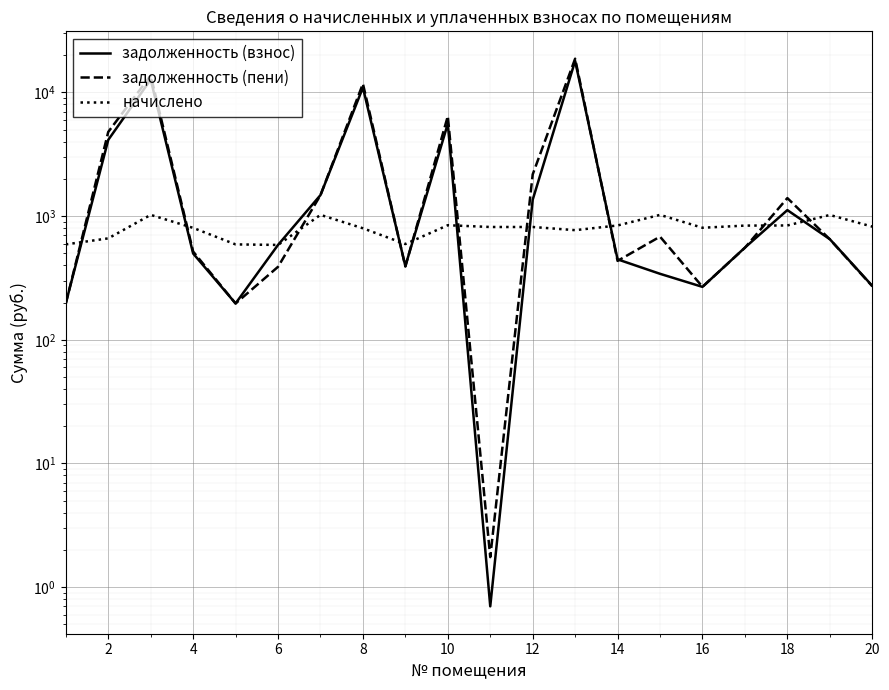

What is the value of the задолженность (пени) point at the 14th from the left?

434.7